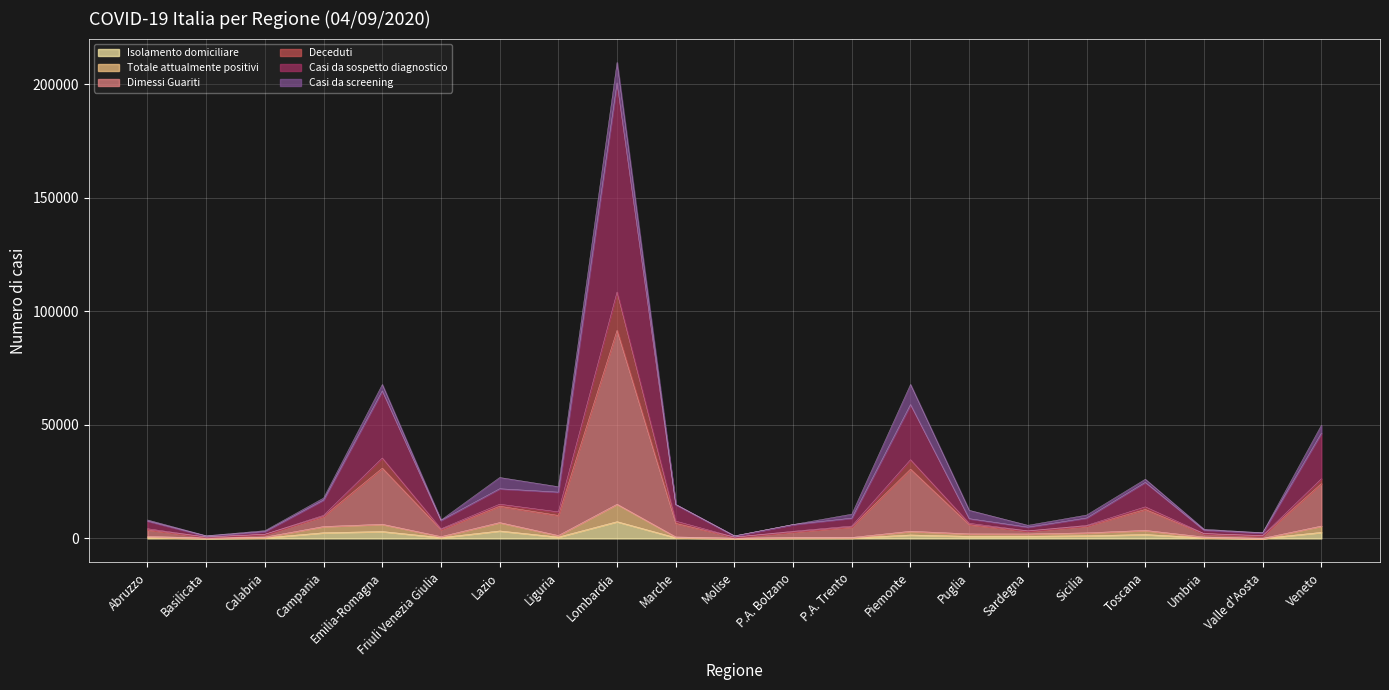

How many data points in Isolamento domiciliare are less than 619?

10